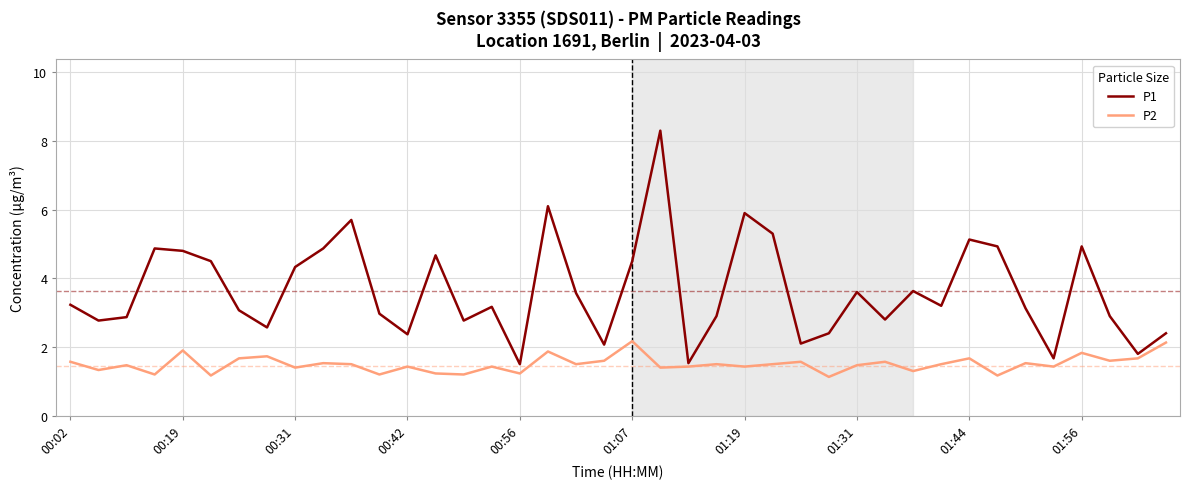

What is the greatest value displayed?

8.3